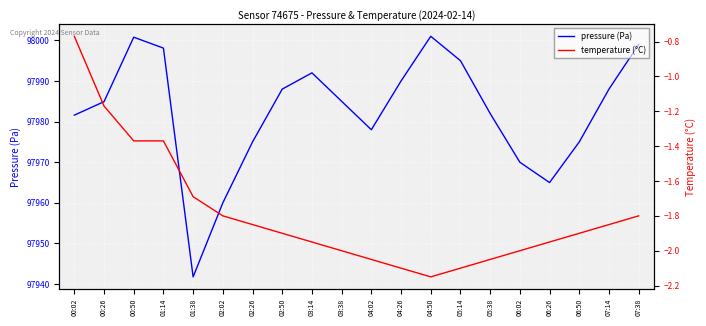

What are all the series names shown in the legend?

pressure (Pa), temperature (°C)